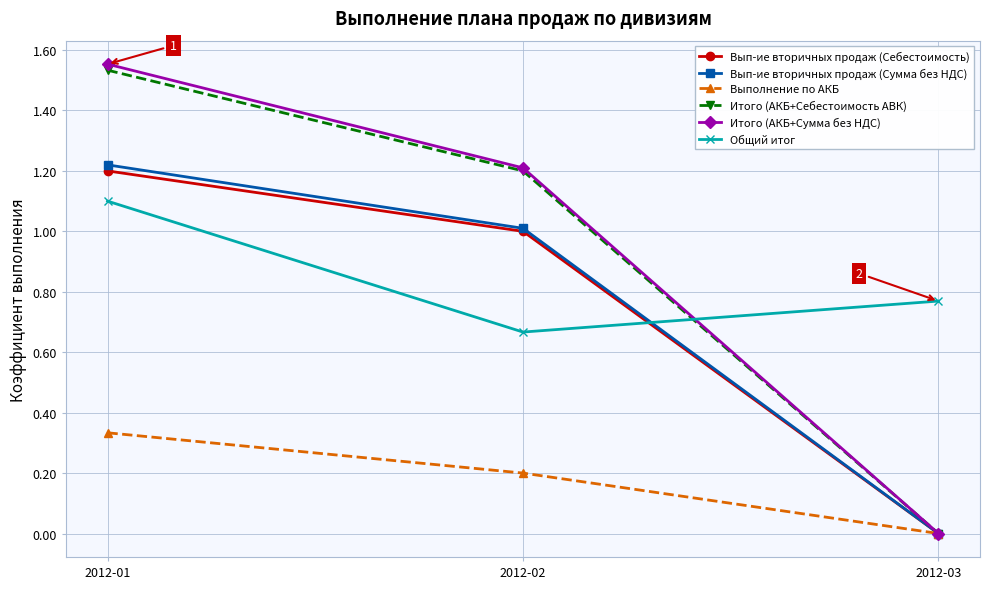

How many values in the Вып-ие вторичных продаж (Себестоимость) series are below 1?

1